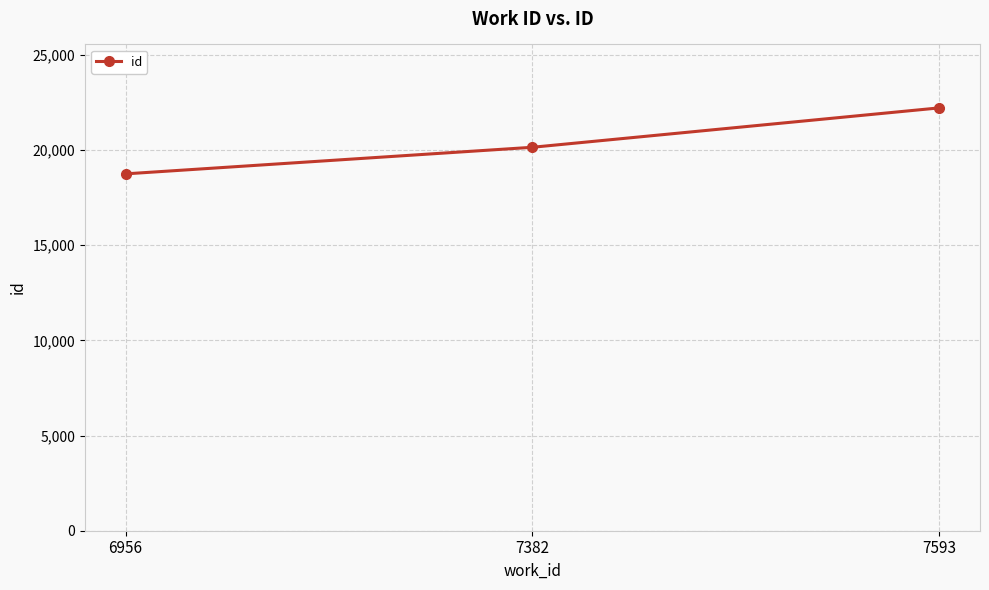

What is the difference between the values at 6956 and 7382?

1397